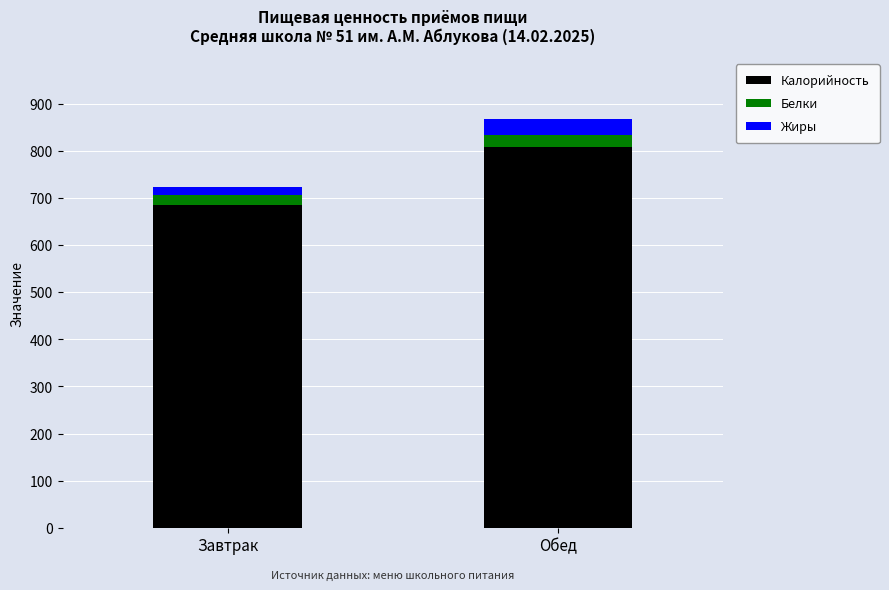

True or false: Калорийность has a value of 1101.3 at Обед.

False